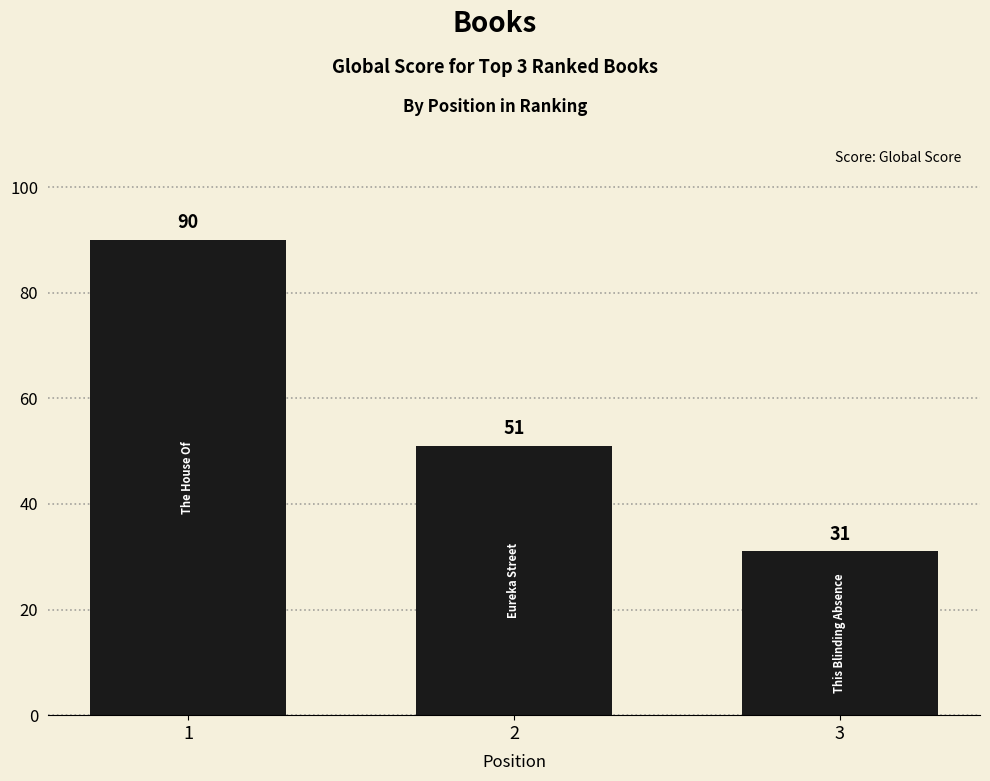

The value at 2 is 51. True or false?

True